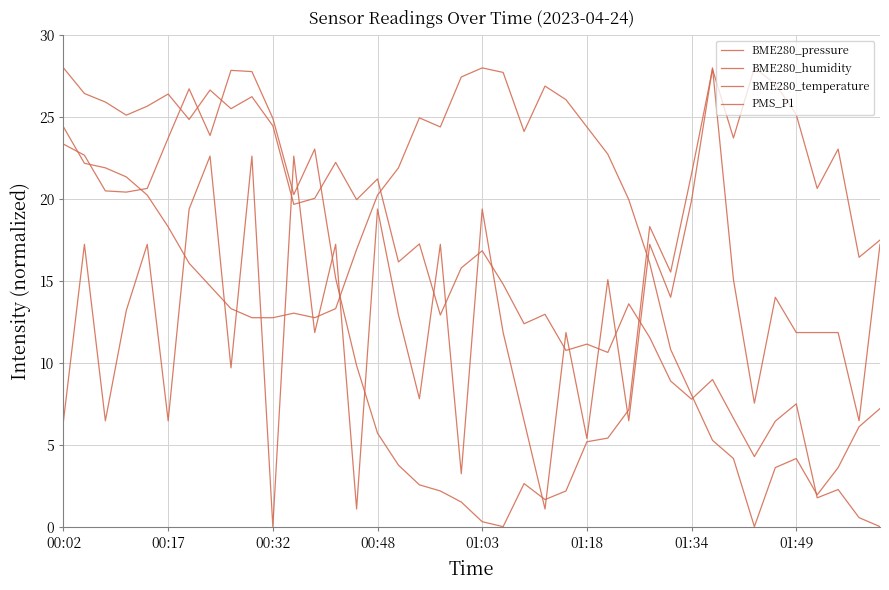

How many values in BME280_pressure are above zero?

39